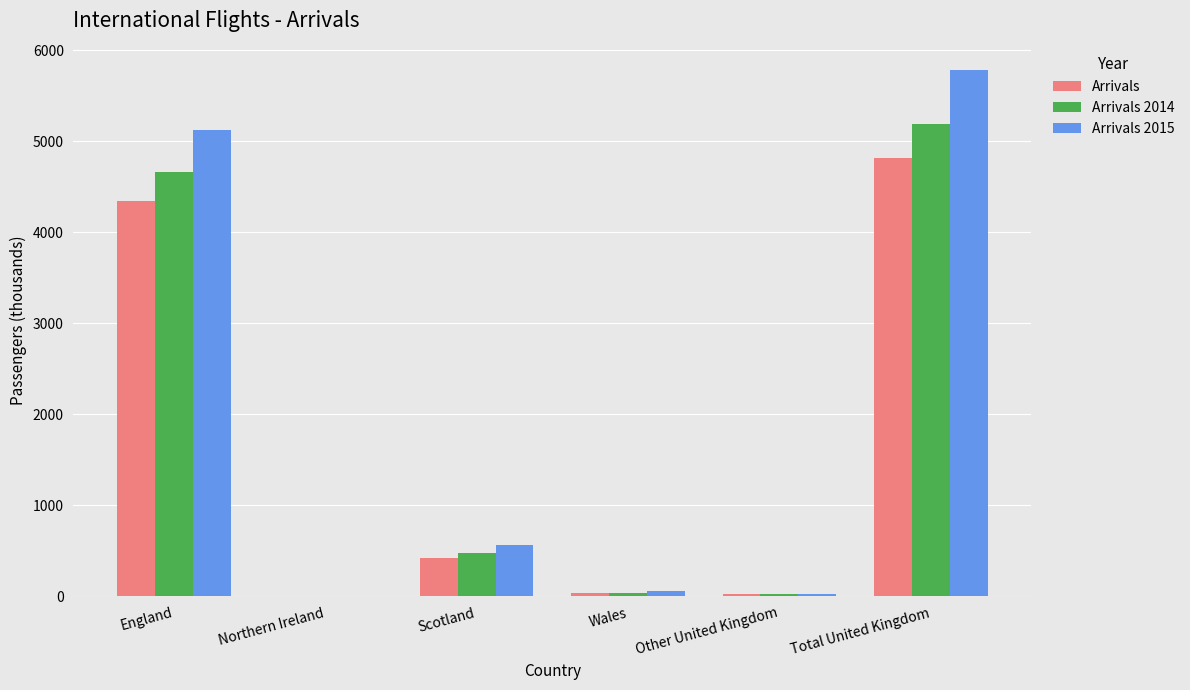

Which series changed the most between Other United Kingdom and Total United Kingdom?

Arrivals 2015